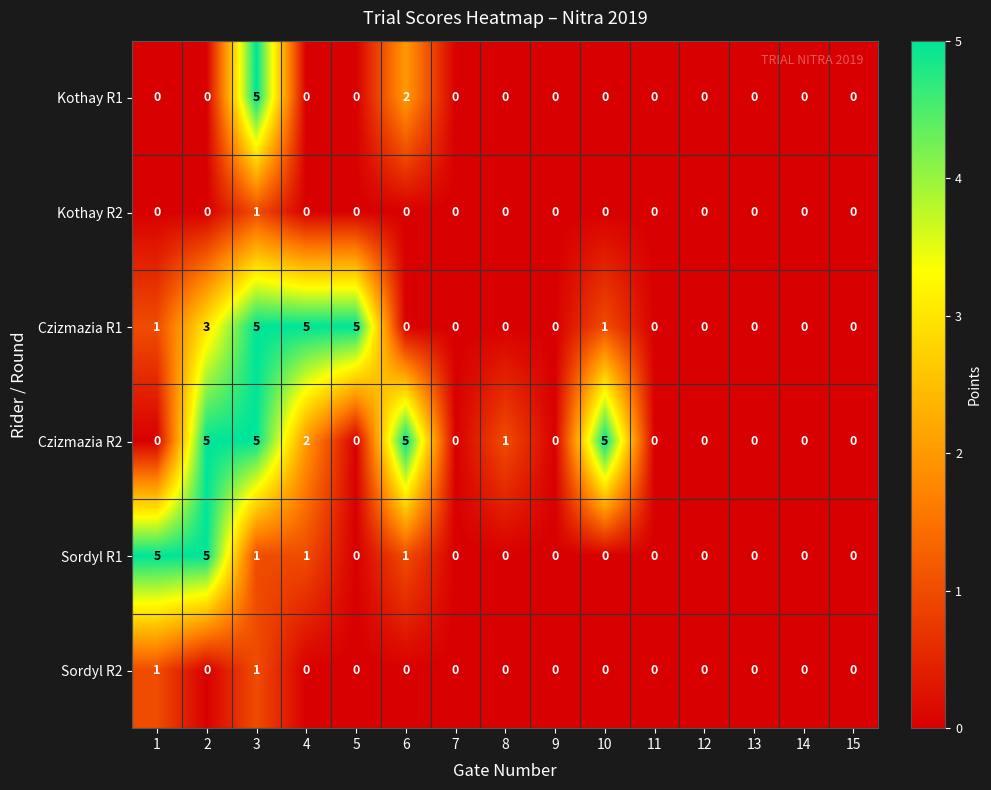

What is the difference between the Sordyl R1 values at 10 and 1?

5